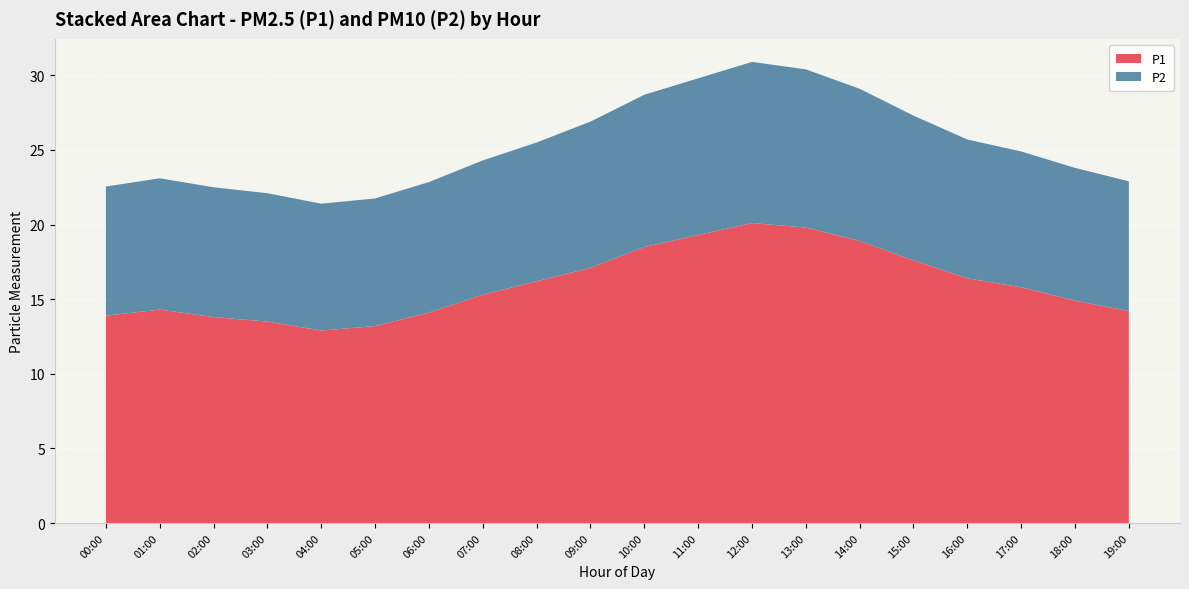

Reading left to right, transcribe all the data shown in this chart.

P1: 00:00=13.9	01:00=14.3	02:00=13.8	03:00=13.5	04:00=12.9	05:00=13.2	06:00=14.1	07:00=15.3	08:00=16.2	09:00=17.1	10:00=18.5	11:00=19.3	12:00=20.1	13:00=19.8	14:00=18.9	15:00=17.6	16:00=16.4	17:00=15.8	18:00=14.9	19:00=14.2
P2: 00:00=8.7	01:00=8.8	02:00=8.7	03:00=8.6	04:00=8.5	05:00=8.6	06:00=8.8	07:00=9.0	08:00=9.3	09:00=9.8	10:00=10.2	11:00=10.5	12:00=10.8	13:00=10.6	14:00=10.2	15:00=9.7	16:00=9.3	17:00=9.1	18:00=8.9	19:00=8.7